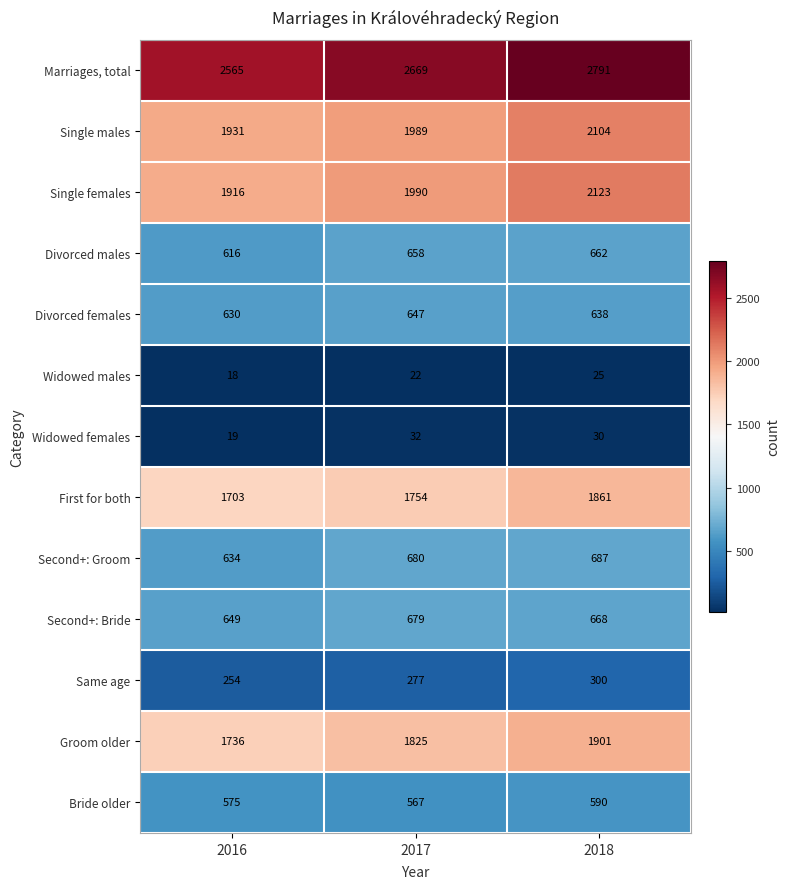

How many data points in Bride older are less than 575?

1